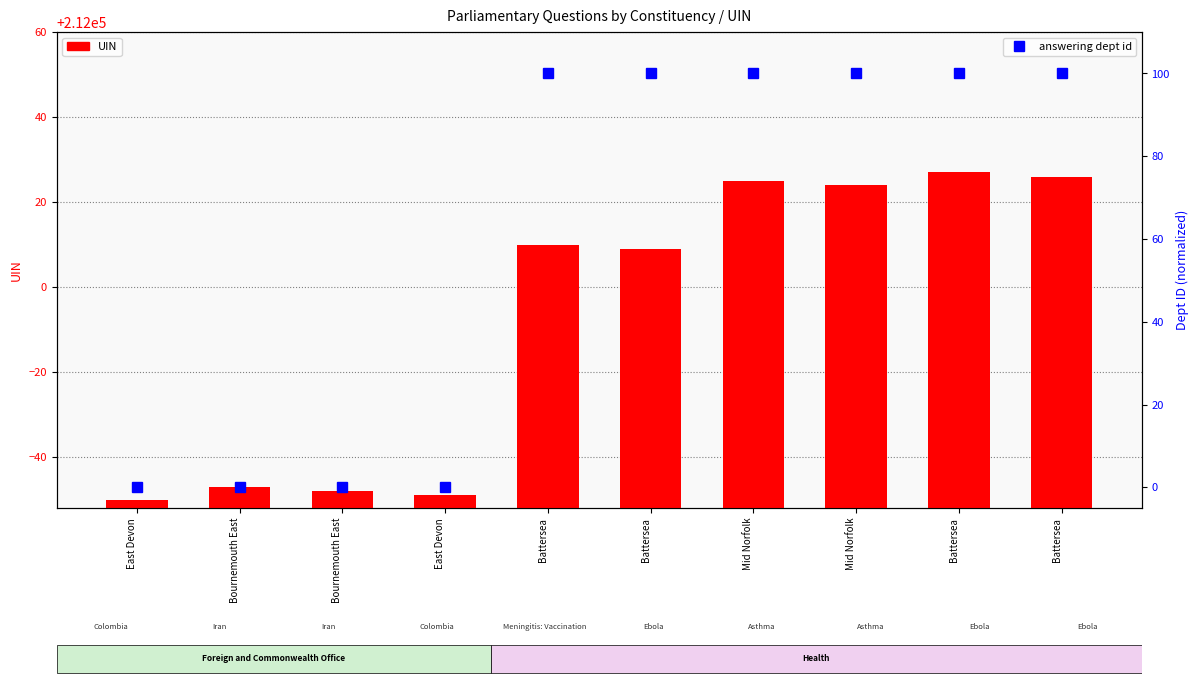

Which category has the highest value across all series?

Battersea